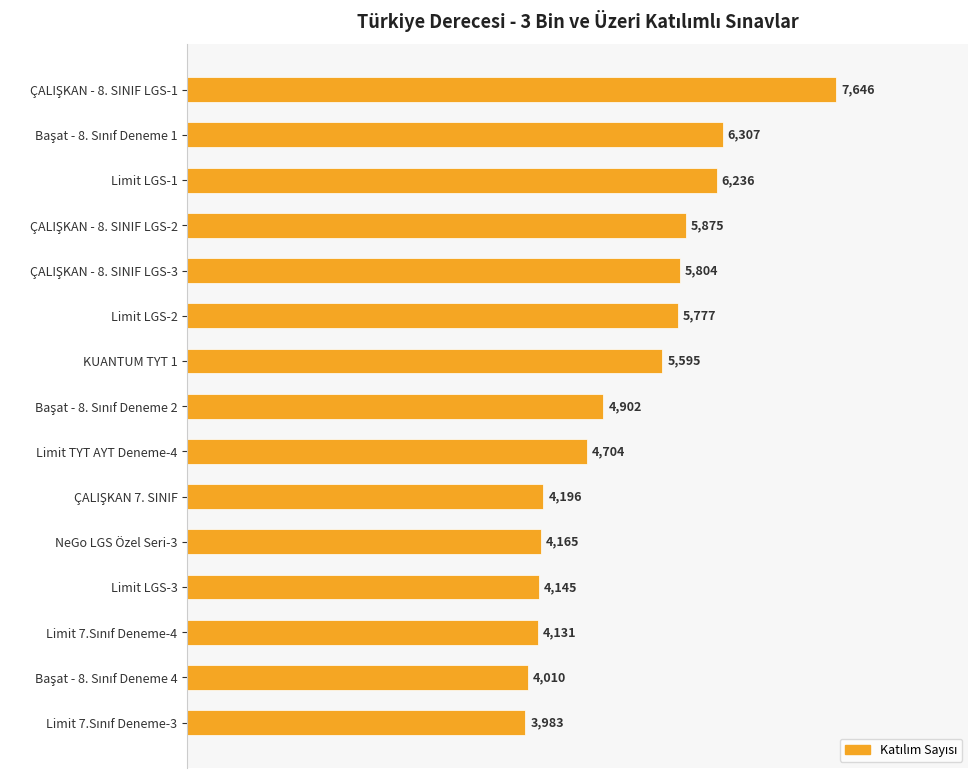

The value at Limit LGS-1 is 2447. True or false?

False